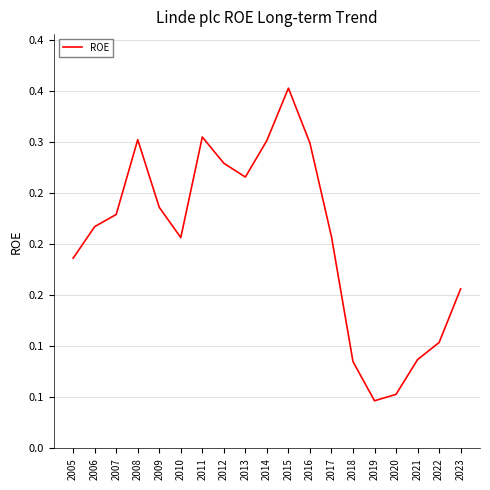

How many interior local valleys (lower than both neighbors) does the data have?

3